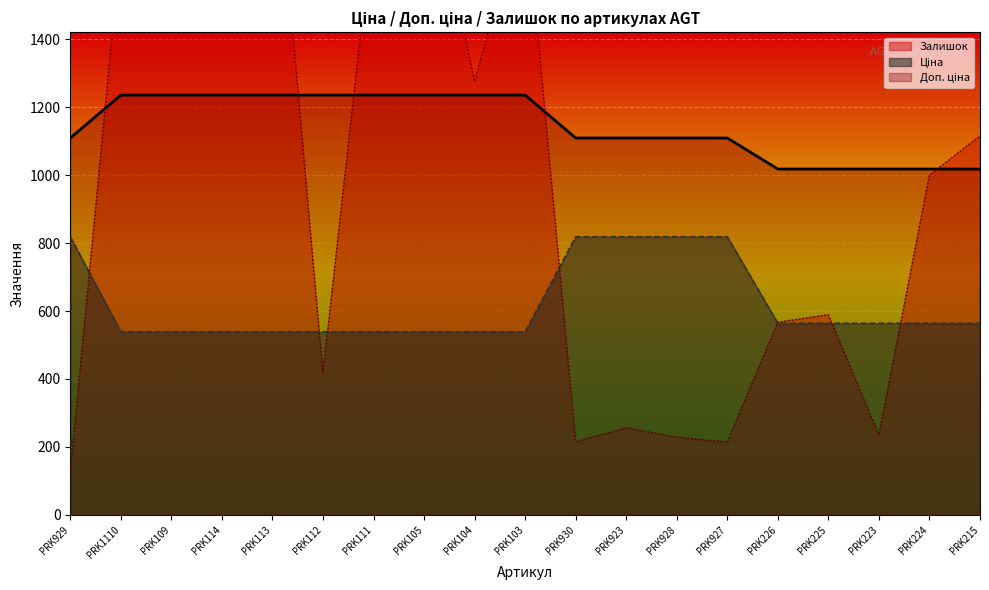

Is it true that Доп. ціна equals 1809.1 at PRK223?

False